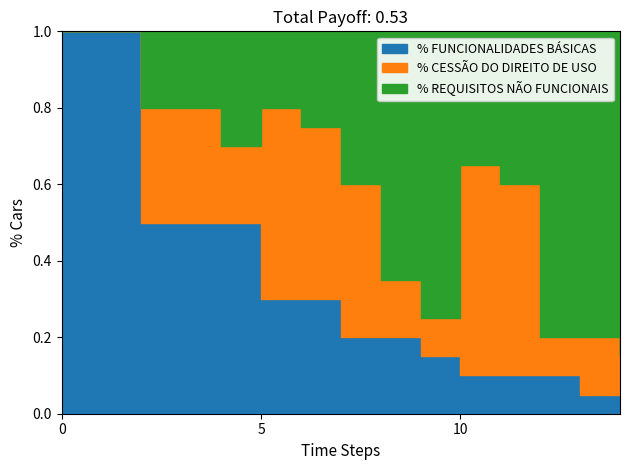

True or false: % FUNCIONALIDADES BÁSICAS and % CESSÃO DO DIREITO DE USO cross at least once.

True